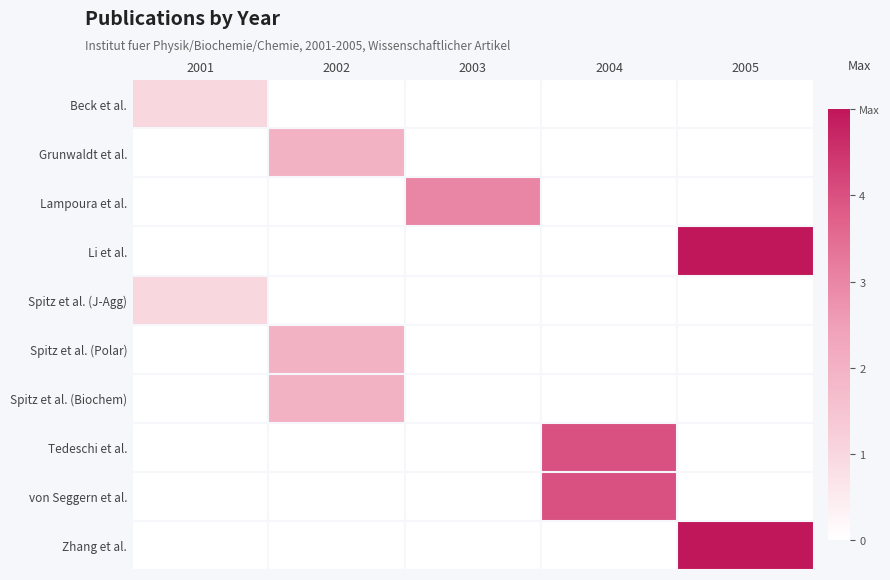

Which series has the widest spread of values?

Li et al.